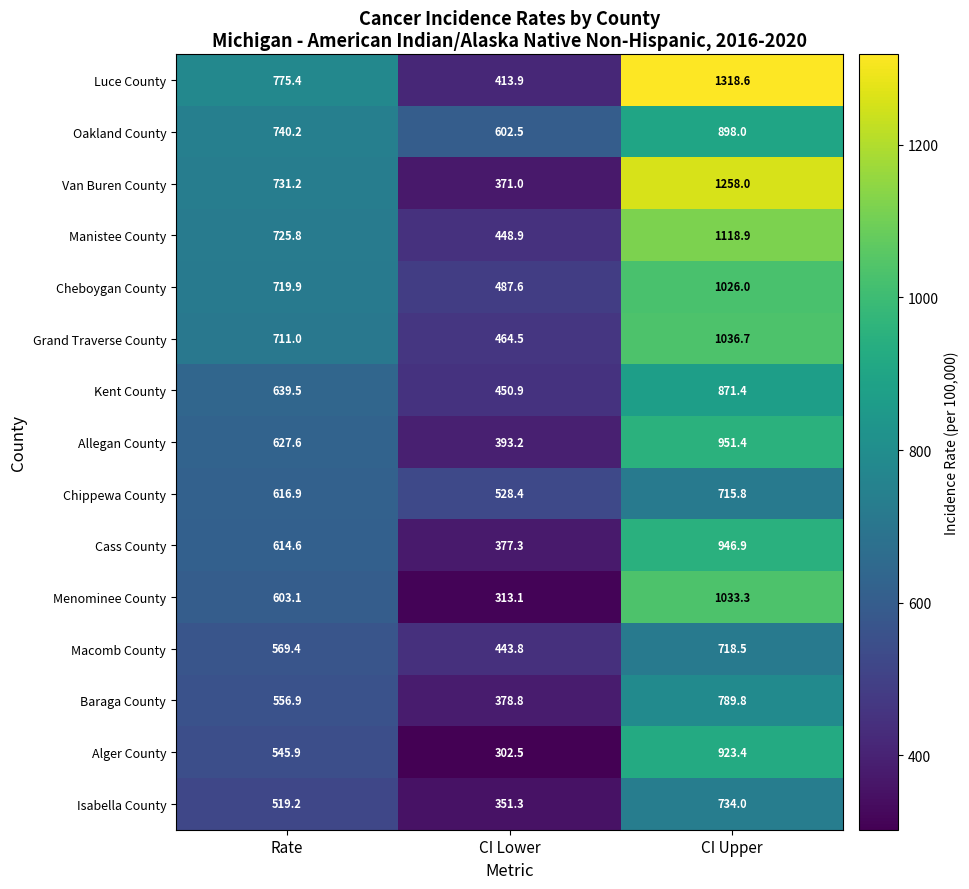

What is the highest value of the Menominee County series?

1033.3